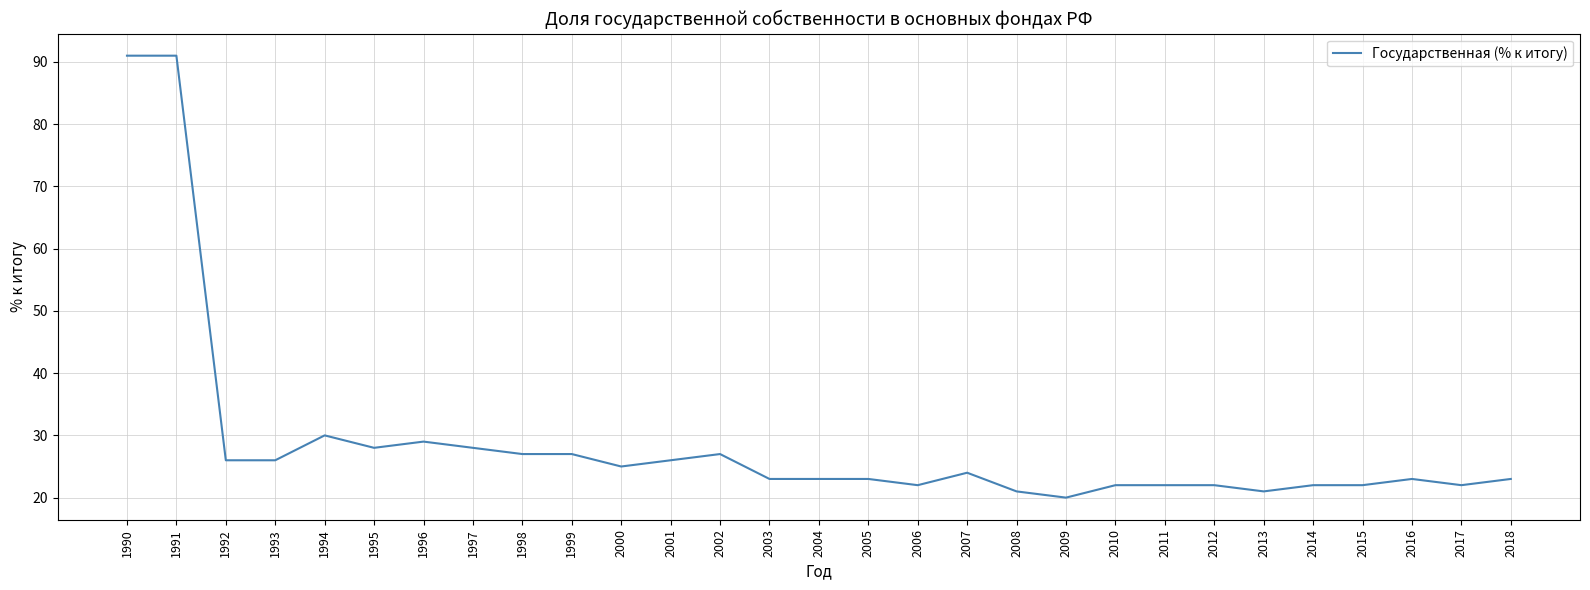

The value at 1998 is 11. True or false?

False